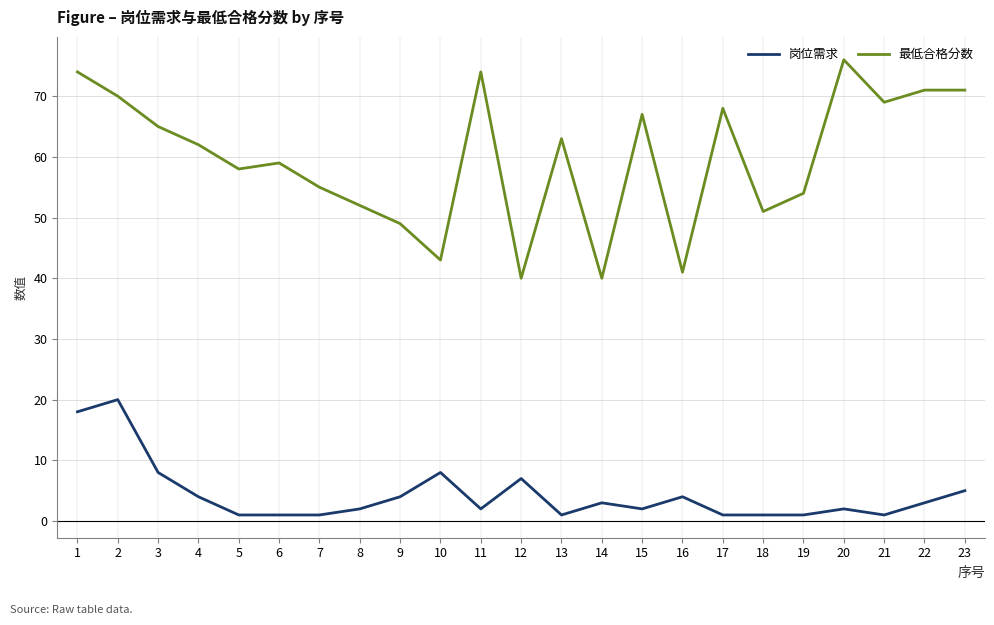

Which series has the widest spread of values?

最低合格分数